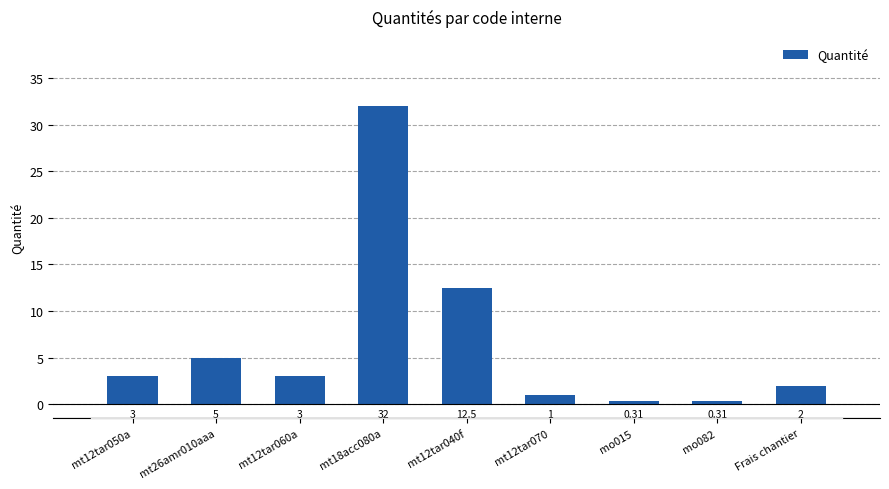

What is the difference between the values at mt12tar050a and Frais chantier?

1.0